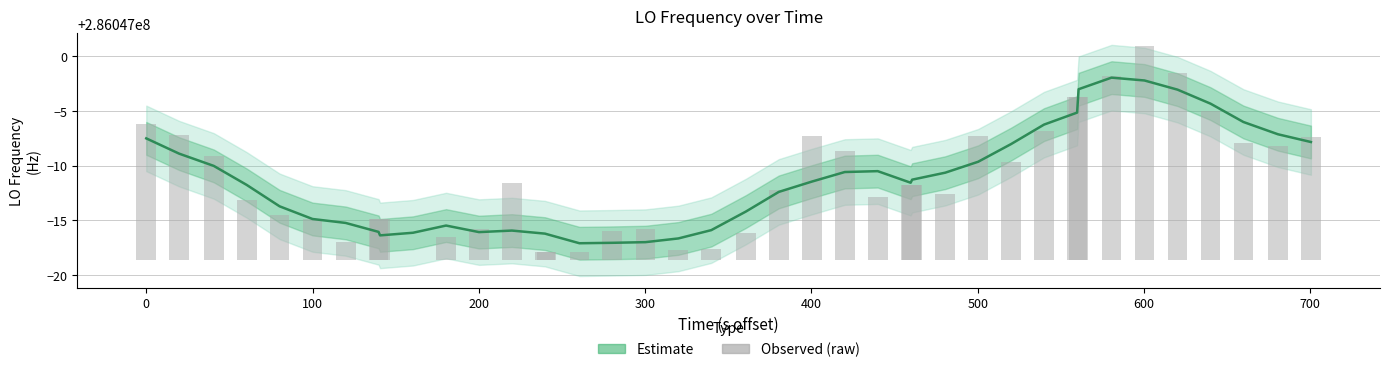

How many data points in Estimate are less than 286046988?

18